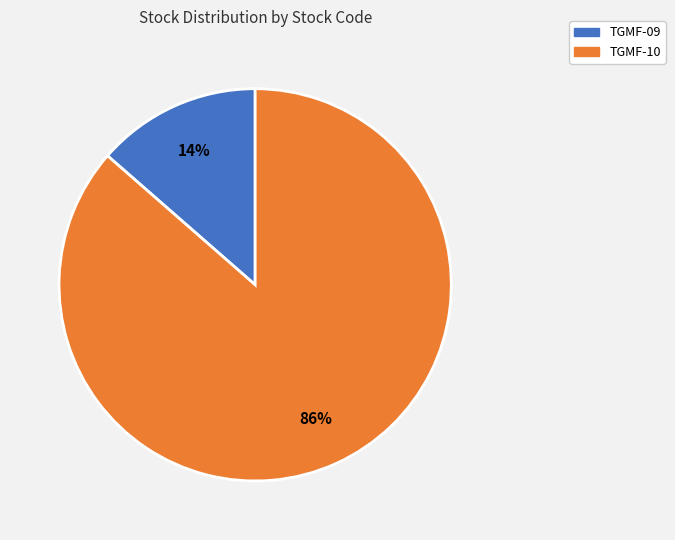

To the nearest percent, what is the average slice percentage?

50%